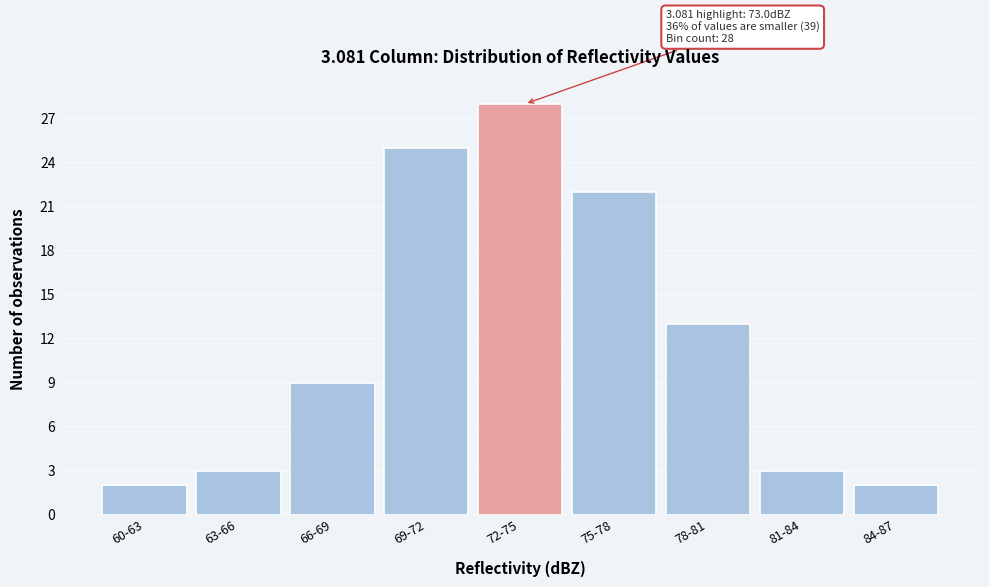

Reading right to left, list all the values displayed in this chart.

84-87=2	81-84=3	78-81=13	75-78=22	72-75=28	69-72=25	66-69=9	63-66=3	60-63=2